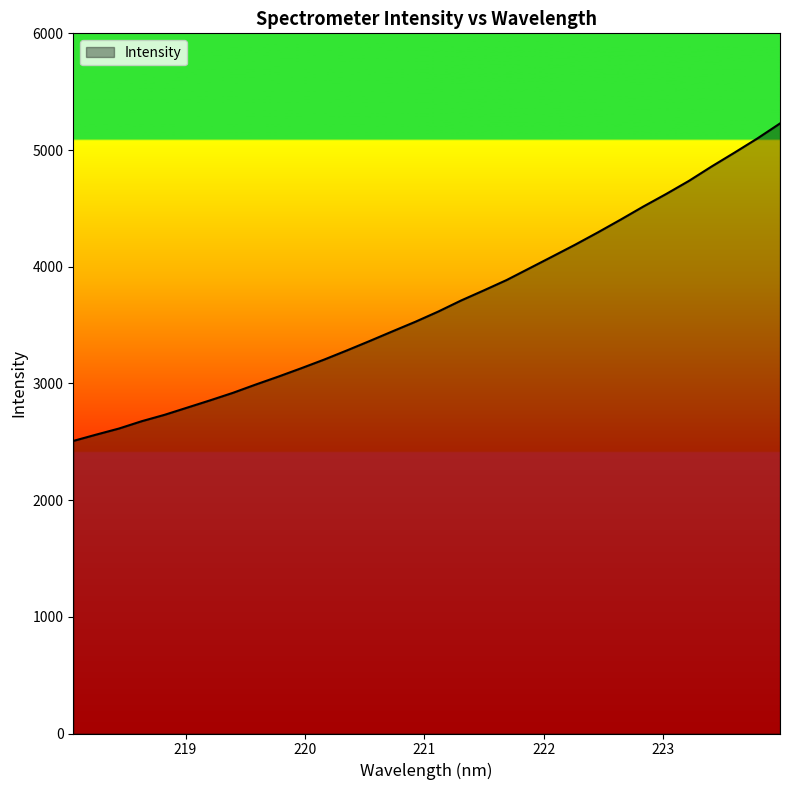

What is the maximum value shown in the chart?

5227.8